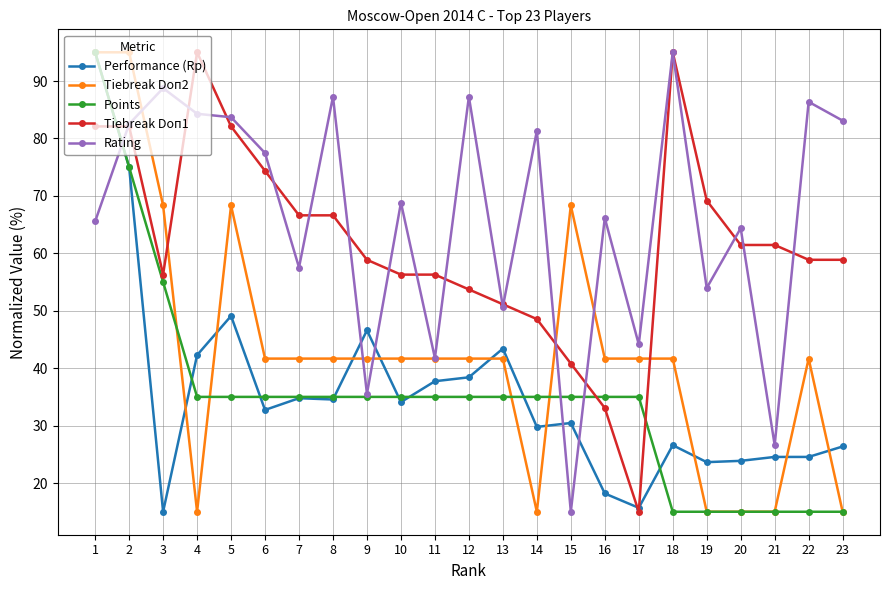

What is the difference between the maximum and minimum values in the Points series?

80.0